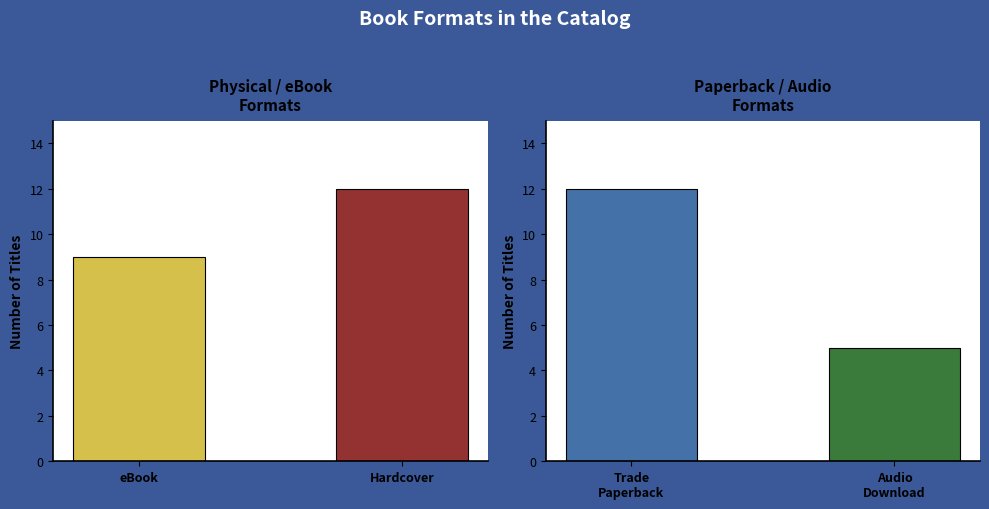

Approximately how many times larger is the value at eBook compared to Hardcover?

0.8